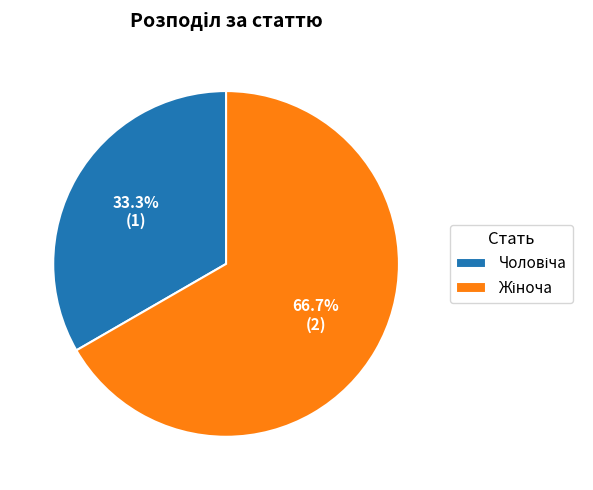

Does any single category account for the majority?

Yes